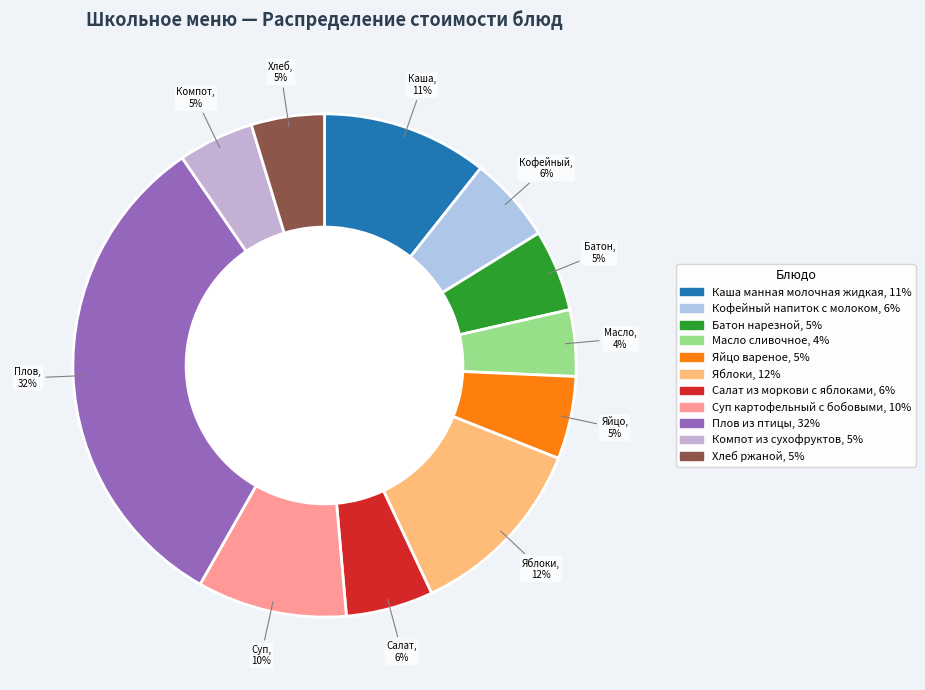

How many slices are in this pie chart?

11